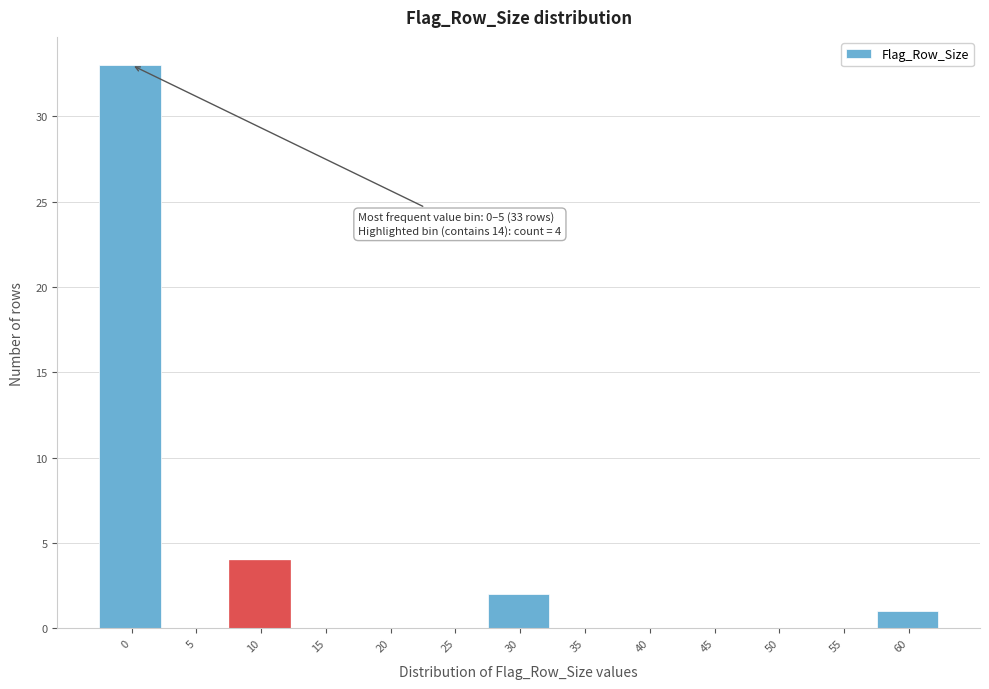

Reading right to left, transcribe all the data shown in this chart.

60=1	55=0	50=0	45=0	40=0	35=0	30=2	25=0	20=0	15=0	10=4	5=0	0=33